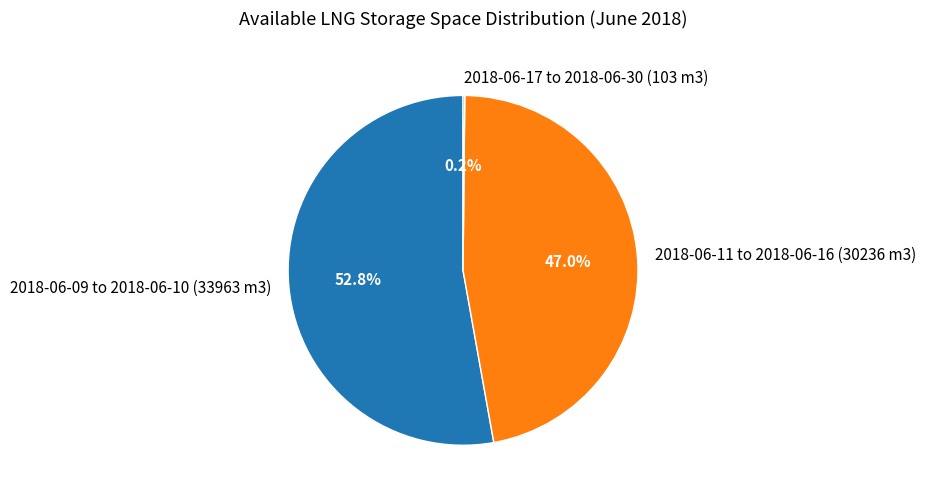

Between 2018-06-11 to 2018-06-16 (30236 m3) and 2018-06-09 to 2018-06-10 (33963 m3), which is larger?

2018-06-09 to 2018-06-10 (33963 m3)